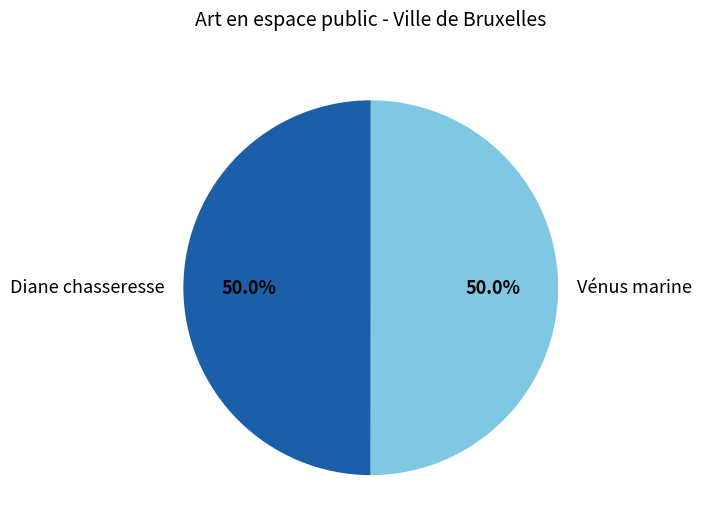

Approximately how many times larger is the value at Vénus marine compared to Diane chasseresse?

1.0